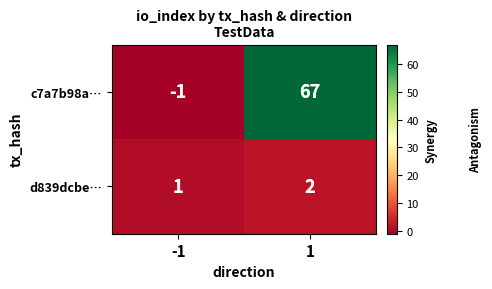

What is the sum of all c7a7b98a… values?

66